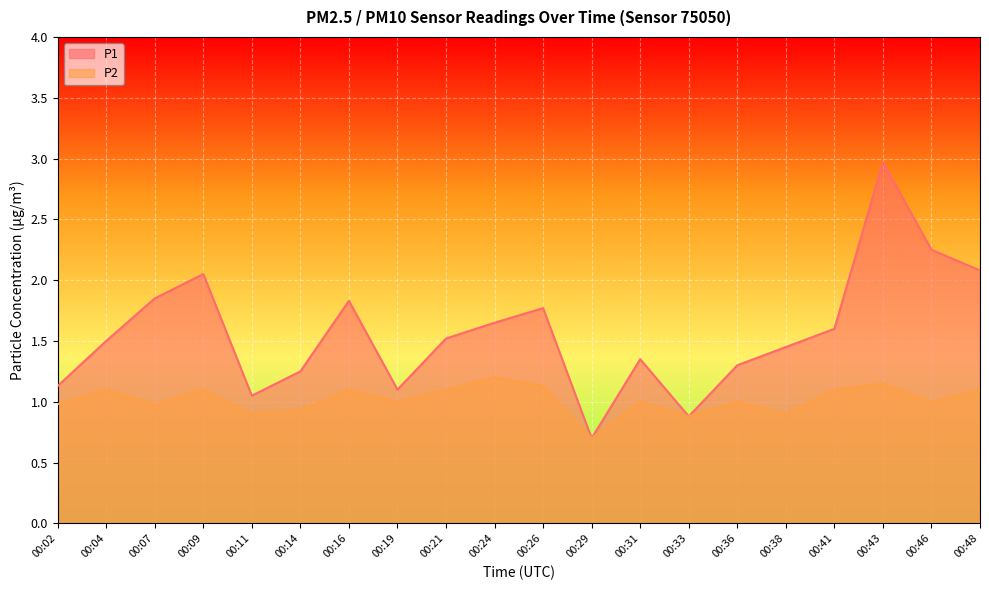

Reading left to right, what are all the values shown in this chart?

P1: 1.1	1.5	1.9	2.0	1.1	1.2	1.8	1.1	1.5	1.6	1.8	0.7	1.4	0.9	1.3	1.4	1.6	3.0	2.2	2.1
P2: 1.0	1.1	1.0	1.1	0.9	0.9	1.1	1.0	1.1	1.2	1.1	0.7	1.0	0.9	1.0	0.9	1.1	1.1	1.0	1.1